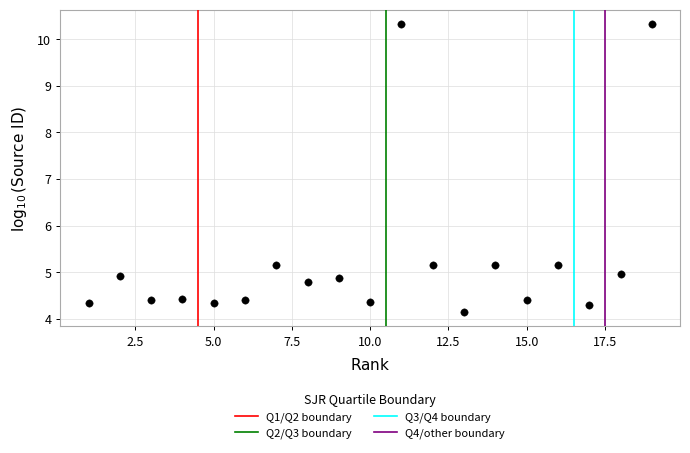

What is the range of Y values (max minus min)?

6.2